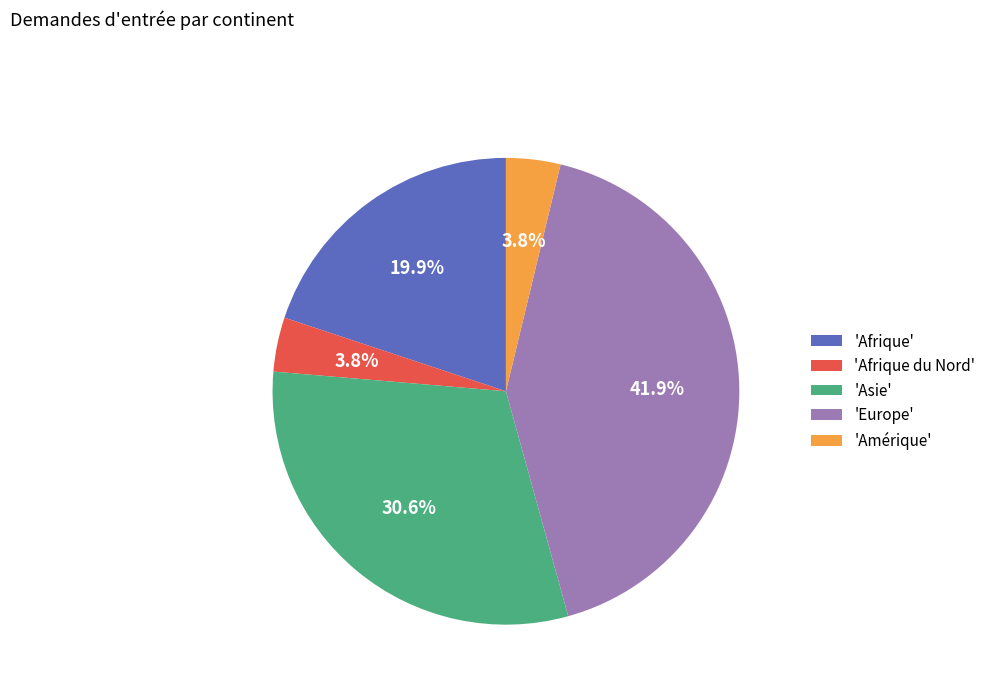

Does any single category account for the majority?

No